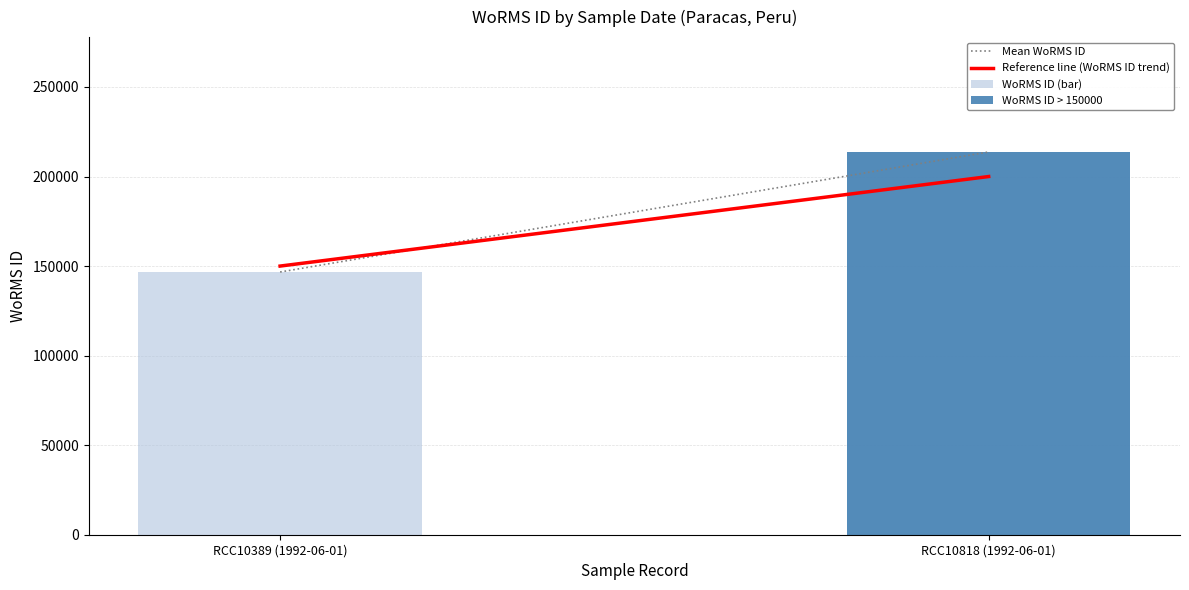

At which category does the chart reach its peak across all series?

RCC10818 (1992-06-01)